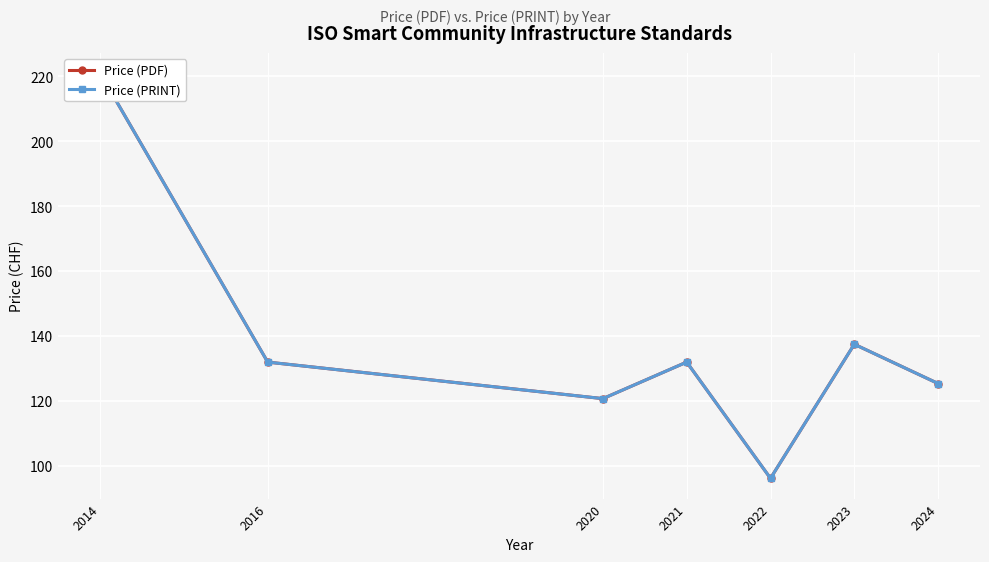

What is the value of the Price (PRINT) point at the 4th from the left?

132.0